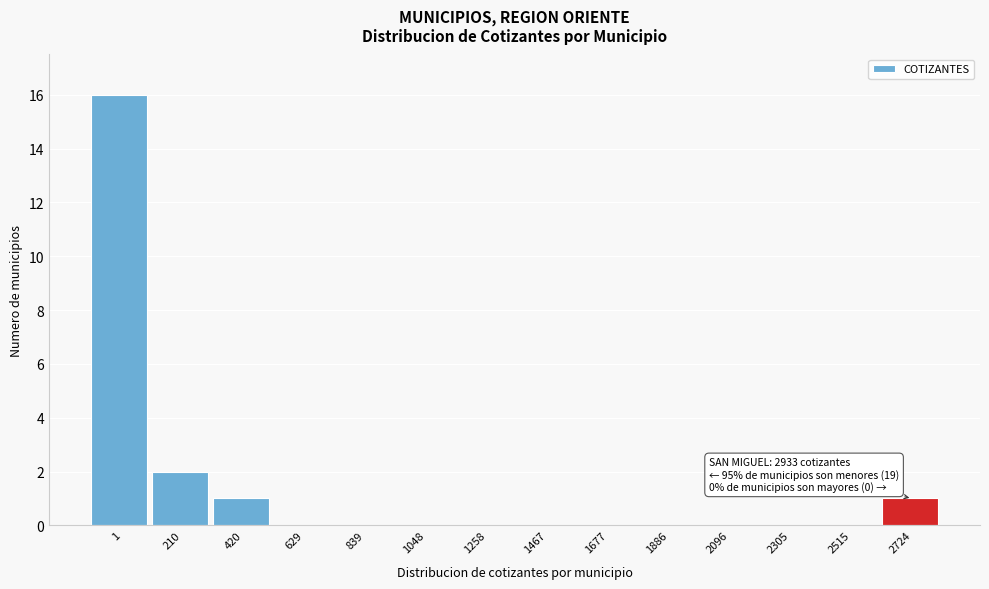

Reading left to right, transcribe all the data shown in this chart.

1=16	210=2	420=1	629=0	839=0	1048=0	1258=0	1467=0	1677=0	1886=0	2096=0	2305=0	2515=0	2724=1